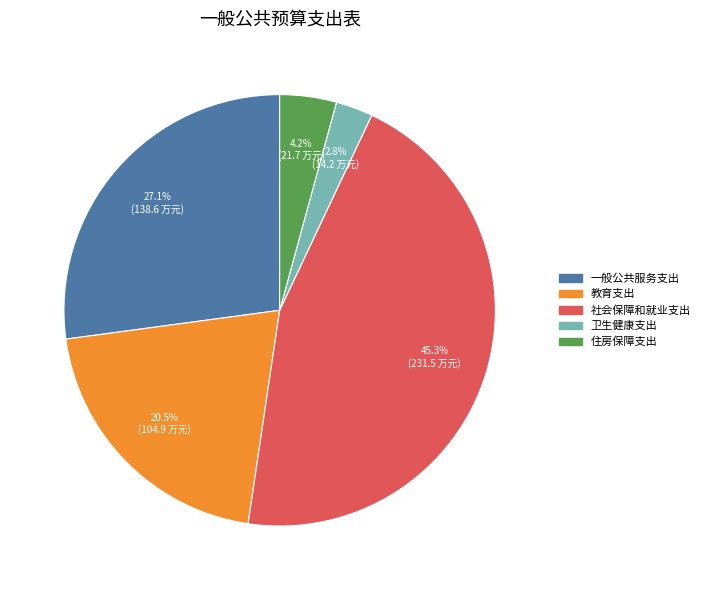

True or false: 一般公共服务支出 accounts for 15% of the total.

False